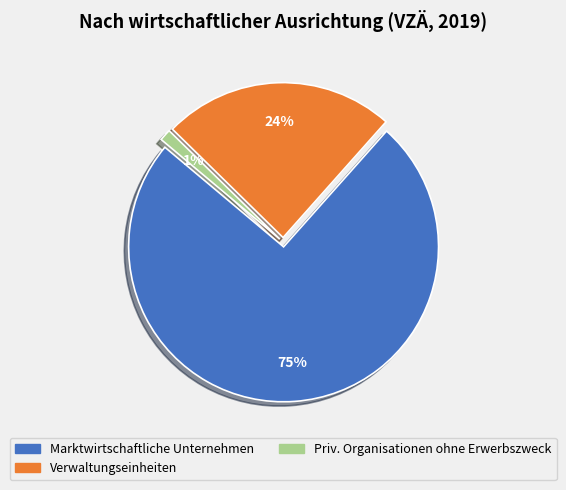

Is the sum of Priv. Organisationen ohne Erwerbszweck and Marktwirtschaftliche Unternehmen greater than half?

Yes